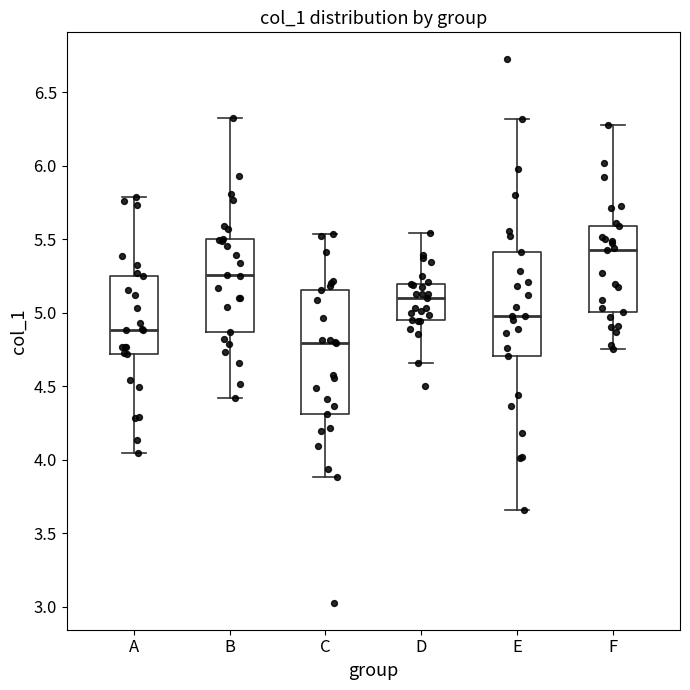

Which box's median line is the highest?

F